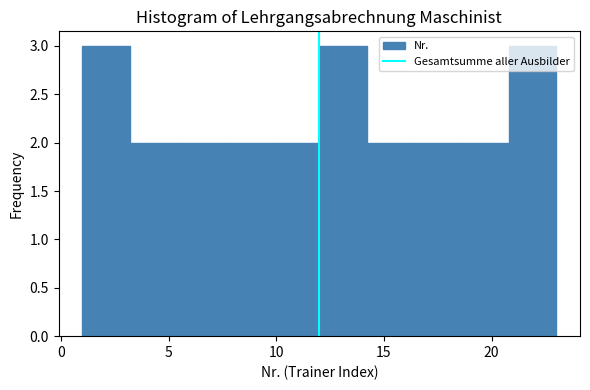

Reading left to right, list every bar in this chart as the range it spans on the x-axis followed by its height. Neither the bar edges nor the heights are printed on the chart, so give them approximately, as read against the axes.

1.0 to 3.2: 3
3.2 to 5.4: 2
5.4 to 7.6: 2
7.6 to 9.8: 2
9.8 to 12.0: 2
12.0 to 14.2: 3
14.2 to 16.4: 2
16.4 to 18.6: 2
18.6 to 20.8: 2
20.8 to 23.0: 3